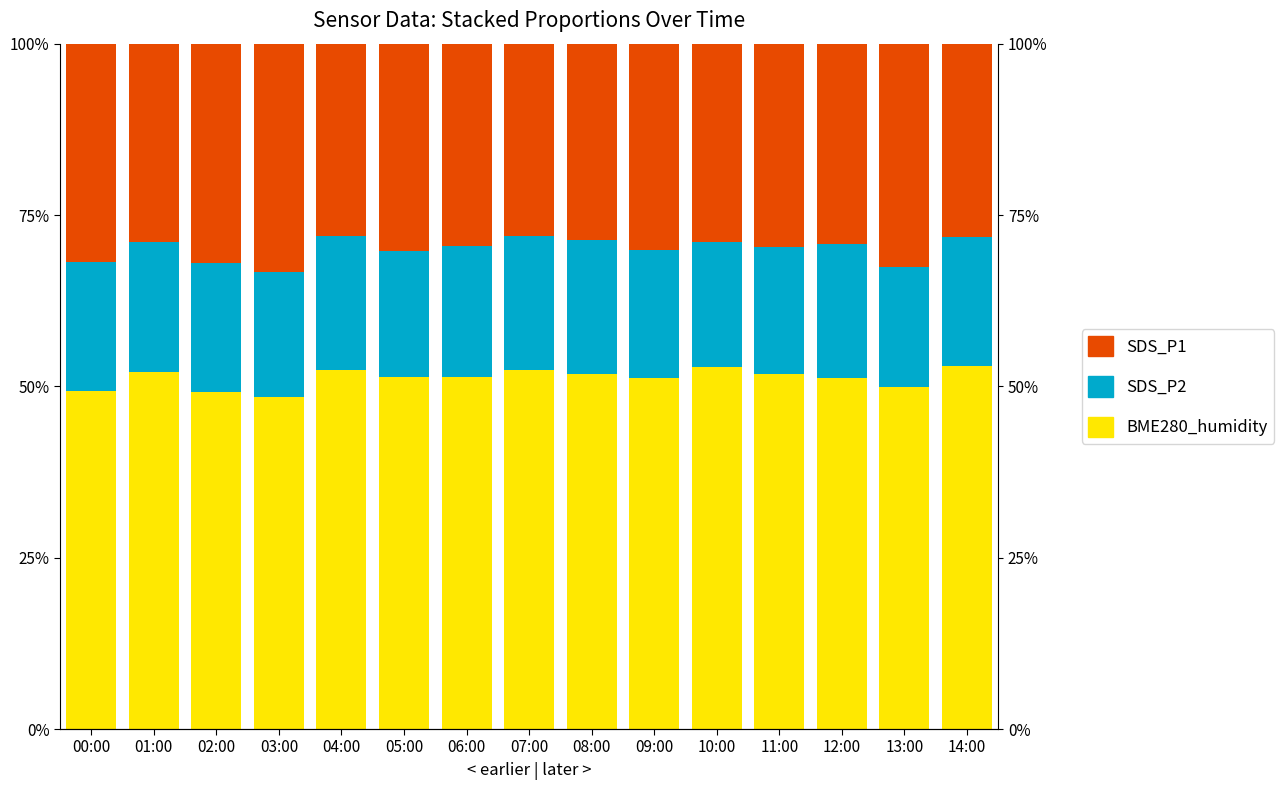

Is it true that BME280_humidity equals 53.0 at 14:00?

True